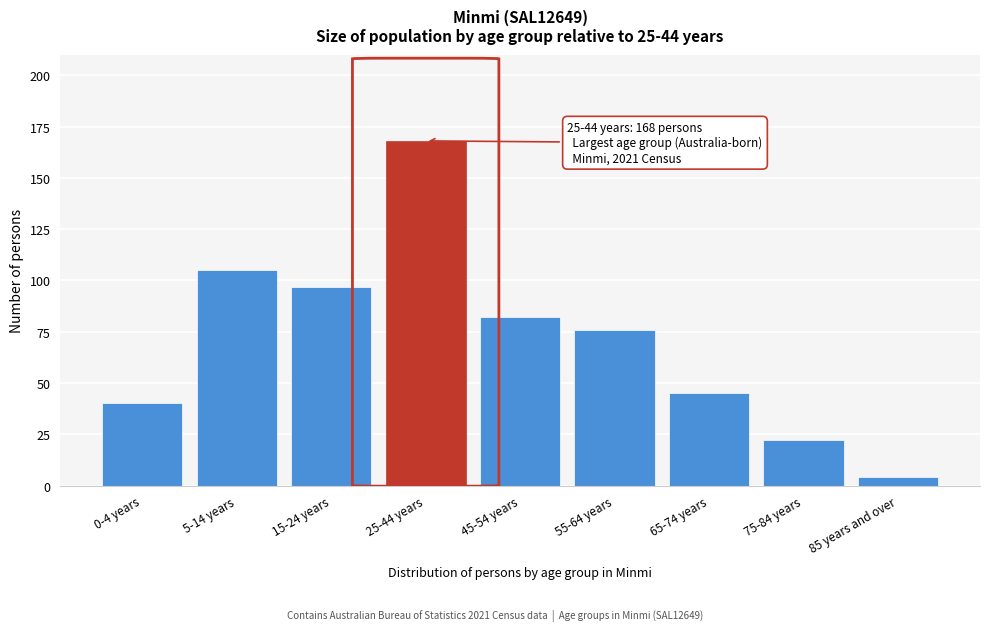

Reading left to right, list all the values displayed in this chart.

40	105	97	168	82	76	45	22	4